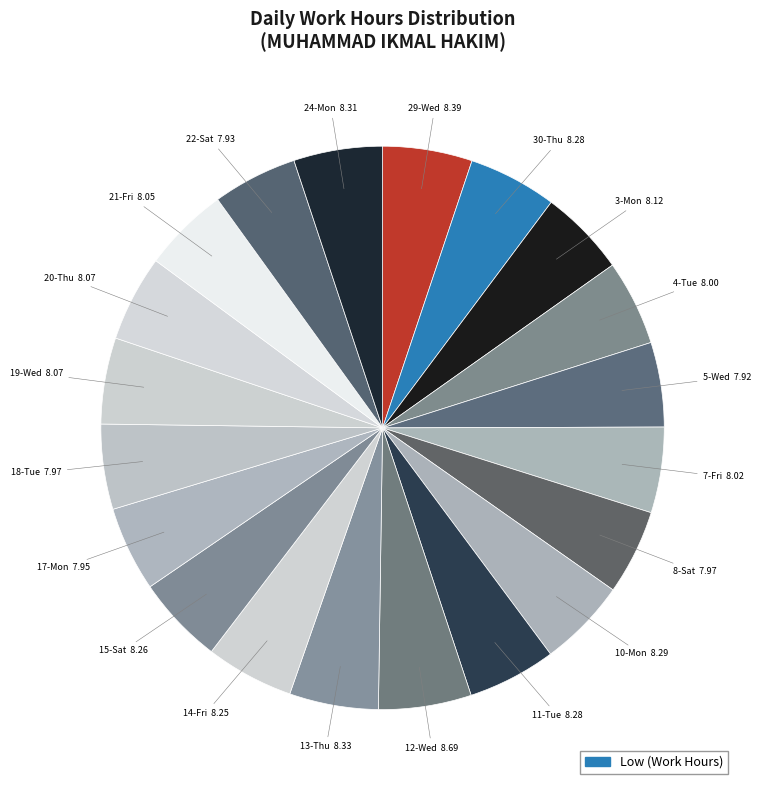

Is there any slice that represents more than half of the pie?

No